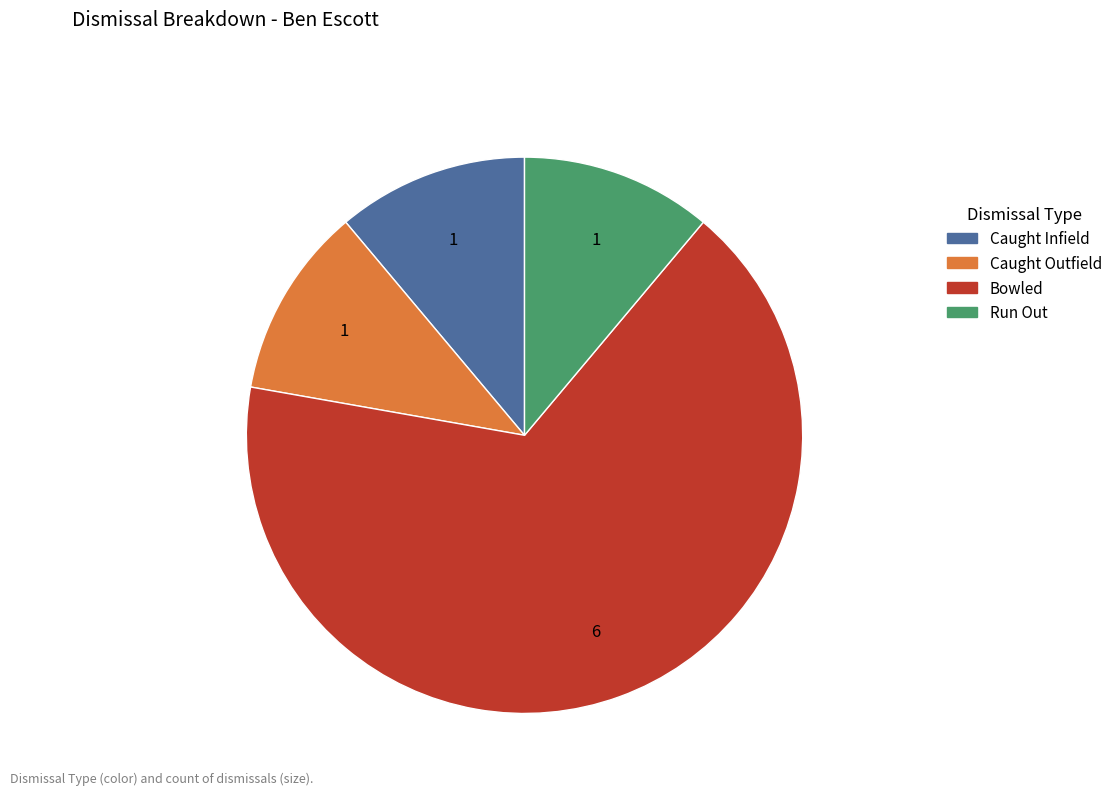

The Bowled slice represents 60% of the pie. True or false?

False